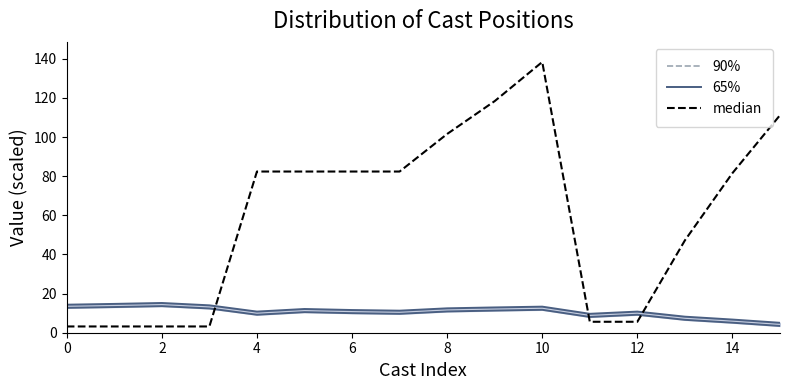

At which category does the chart reach its peak across all series?

10